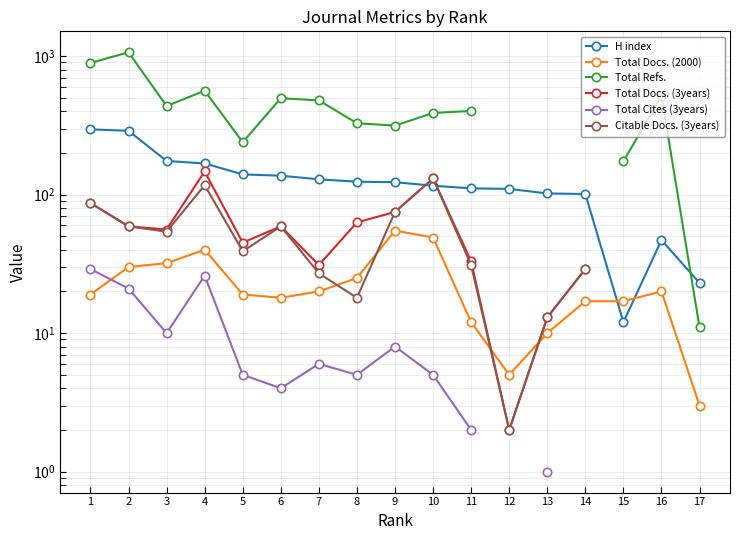

Is the value of Citable Docs. (3years) at 1 greater than the value of H index at 17?

Yes